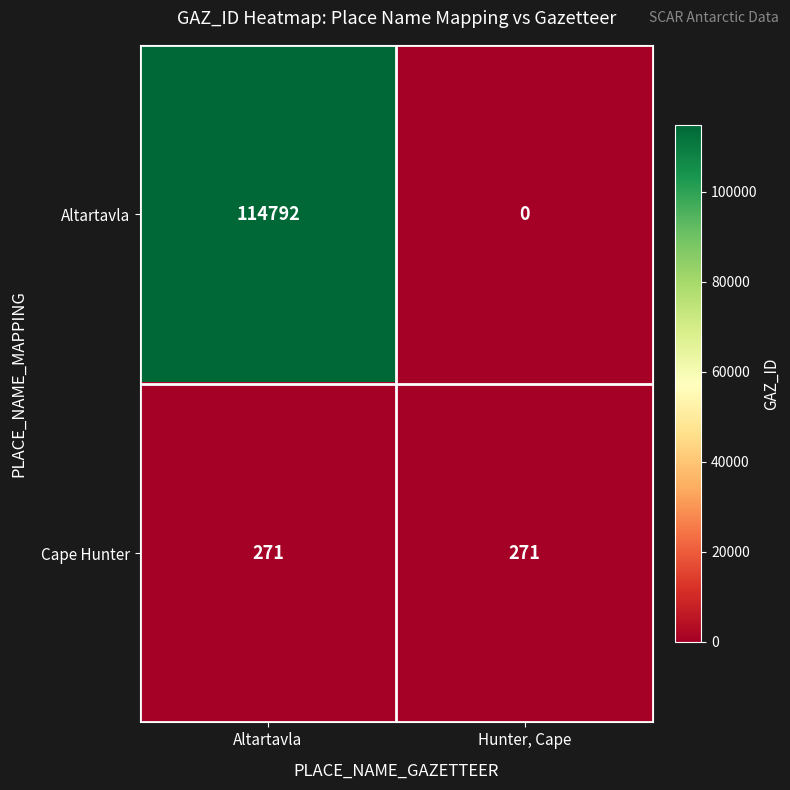

What is the difference between the highest and lowest values at Hunter, Cape?

271